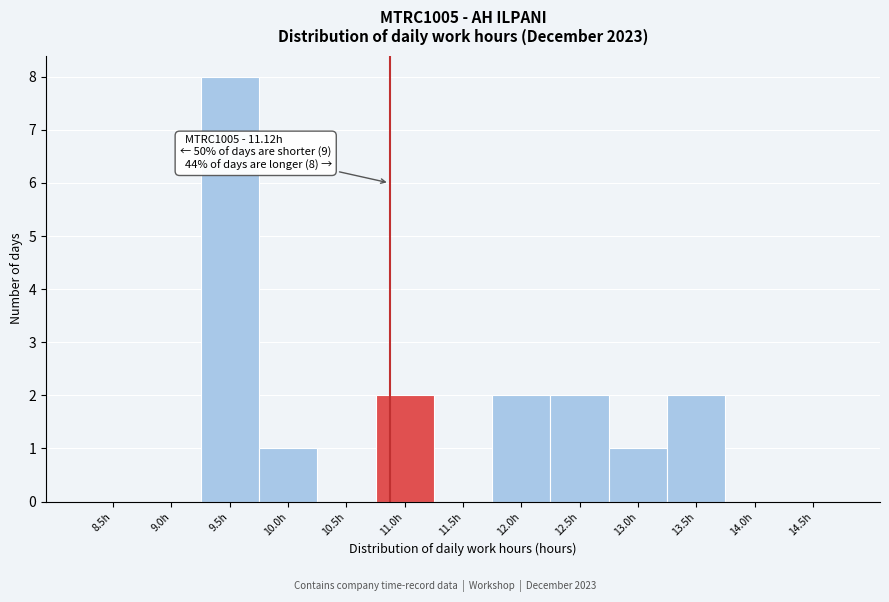

Reading left to right, what are all the values shown in this chart?

8.5h=0	9.0h=0	9.5h=8	10.0h=1	10.5h=0	11.0h=2	11.5h=0	12.0h=2	12.5h=2	13.0h=1	13.5h=2	14.0h=0	14.5h=0